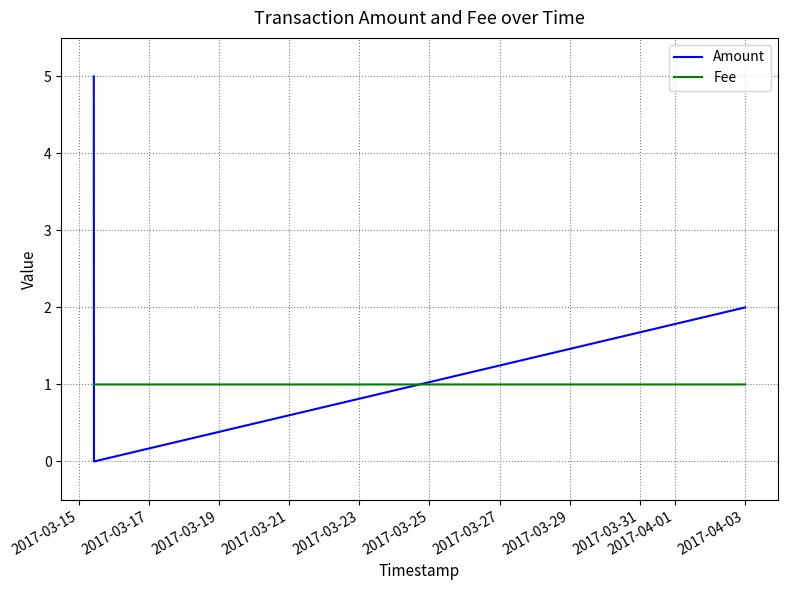

Reading right to left, extract all data points from this chart.

Amount: 2.0	0.0	5.0
Fee: 1.0	1.0	1.0